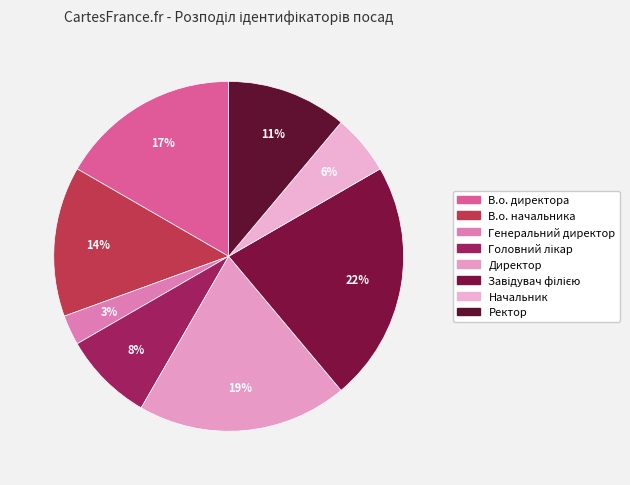

What is the largest slice in the pie chart?

Завідувач філією